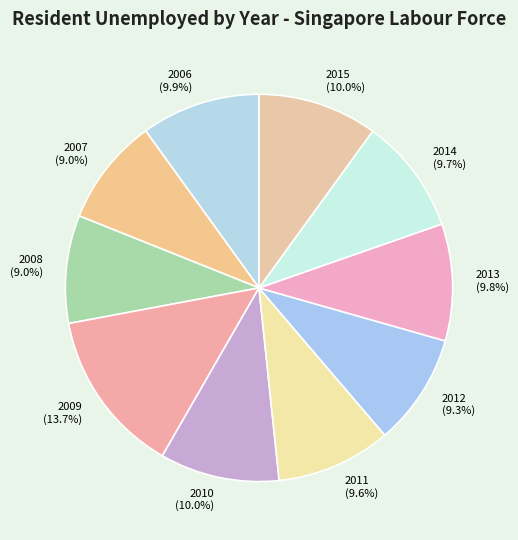

What percentage is NOT represented by 2009?

86.3%